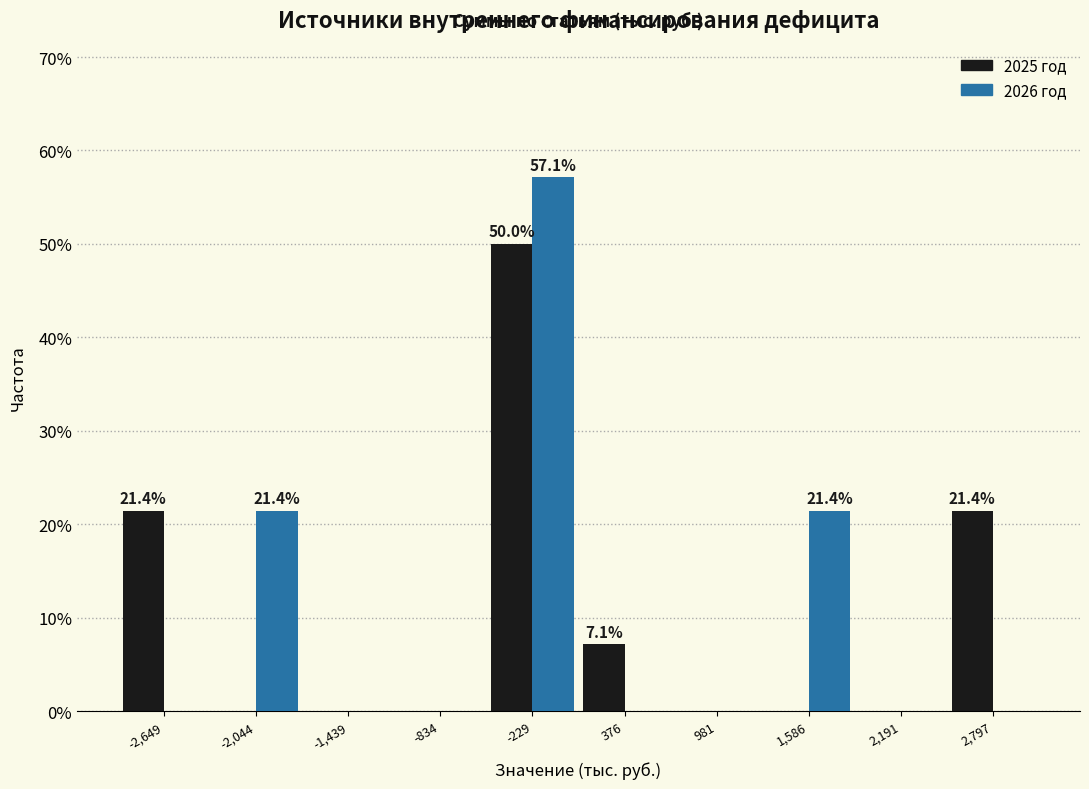

In the 2025 год series, which range on the x-axis has the tallest bar?

-500 to 100